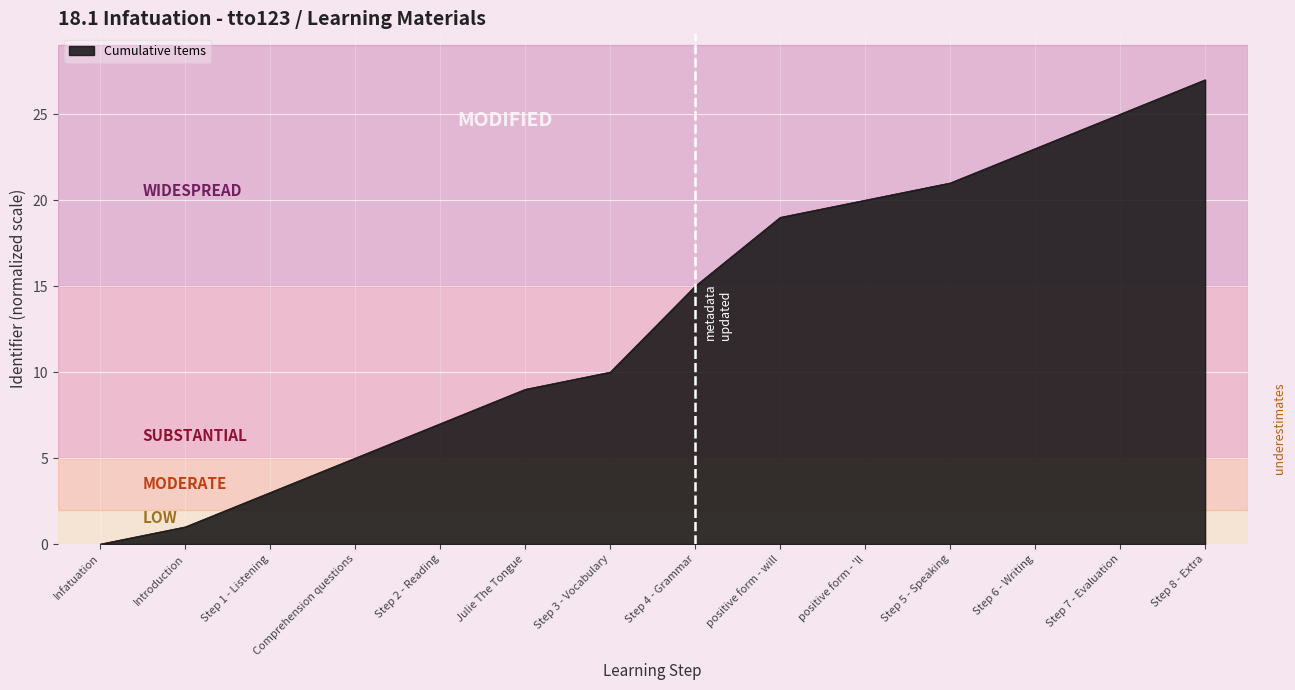

Reading right to left, list all the values displayed in this chart.

Step 8 - Extra=27	Step 7 - Evaluation=25	Step 6 - Writing=23	Step 5 - Speaking=21	positive form - 'll=20	positive form - will=19	Step 4 - Grammar=15	Step 3 - Vocabulary=10	Julie The Tongue=9	Step 2 - Reading=7	Comprehension questions=5	Step 1 - Listening=3	Introduction=1	Infatuation=0